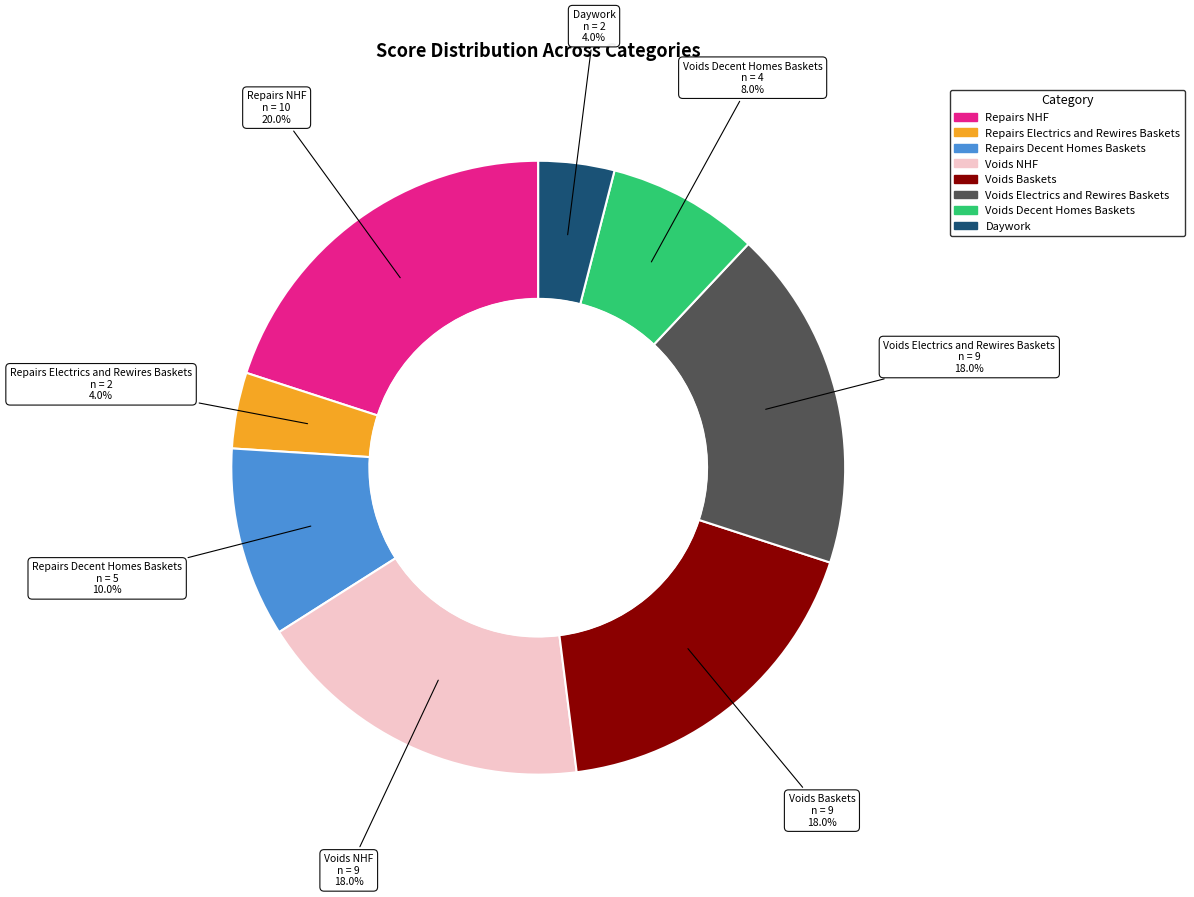

What is the ratio of the value at Voids Decent Homes Baskets to the value at Voids Baskets?

0.4